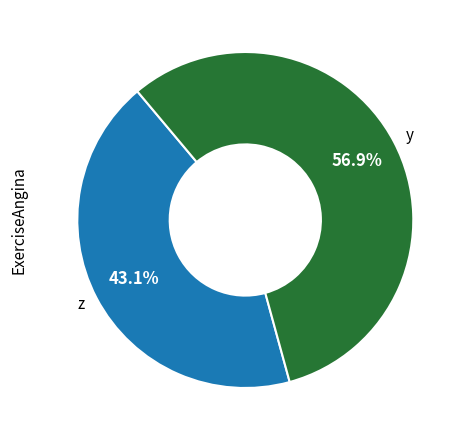

Which slice is the largest?

y